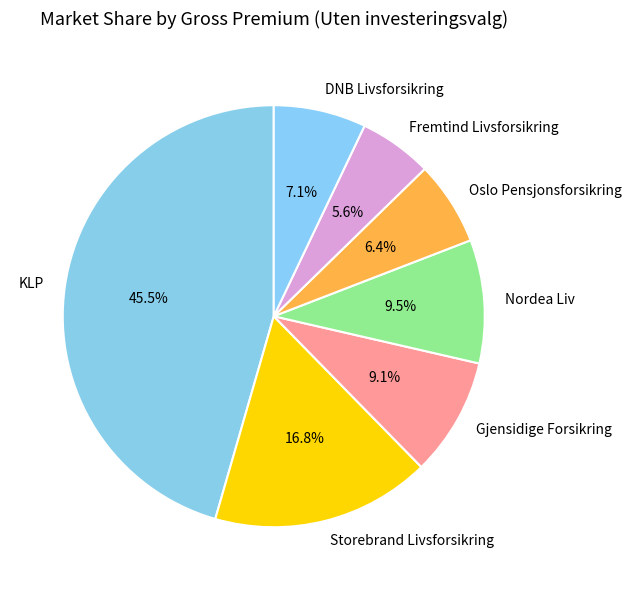

To the nearest percent, what is the combined percentage of Nordea Liv and DNB Livsforsikring?

17%